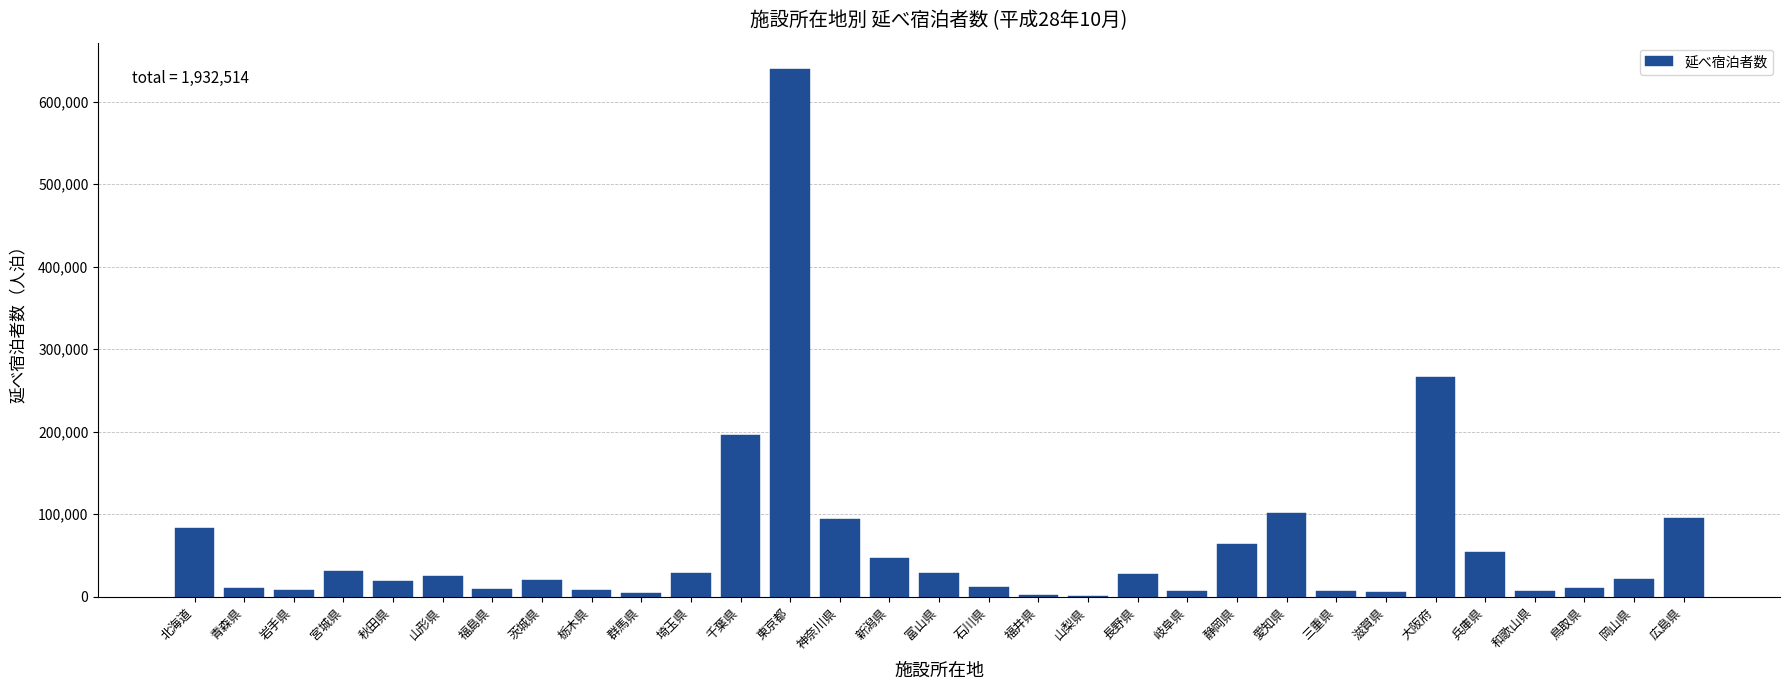

What is the change in value from 神奈川県 to 兵庫県?

-40333